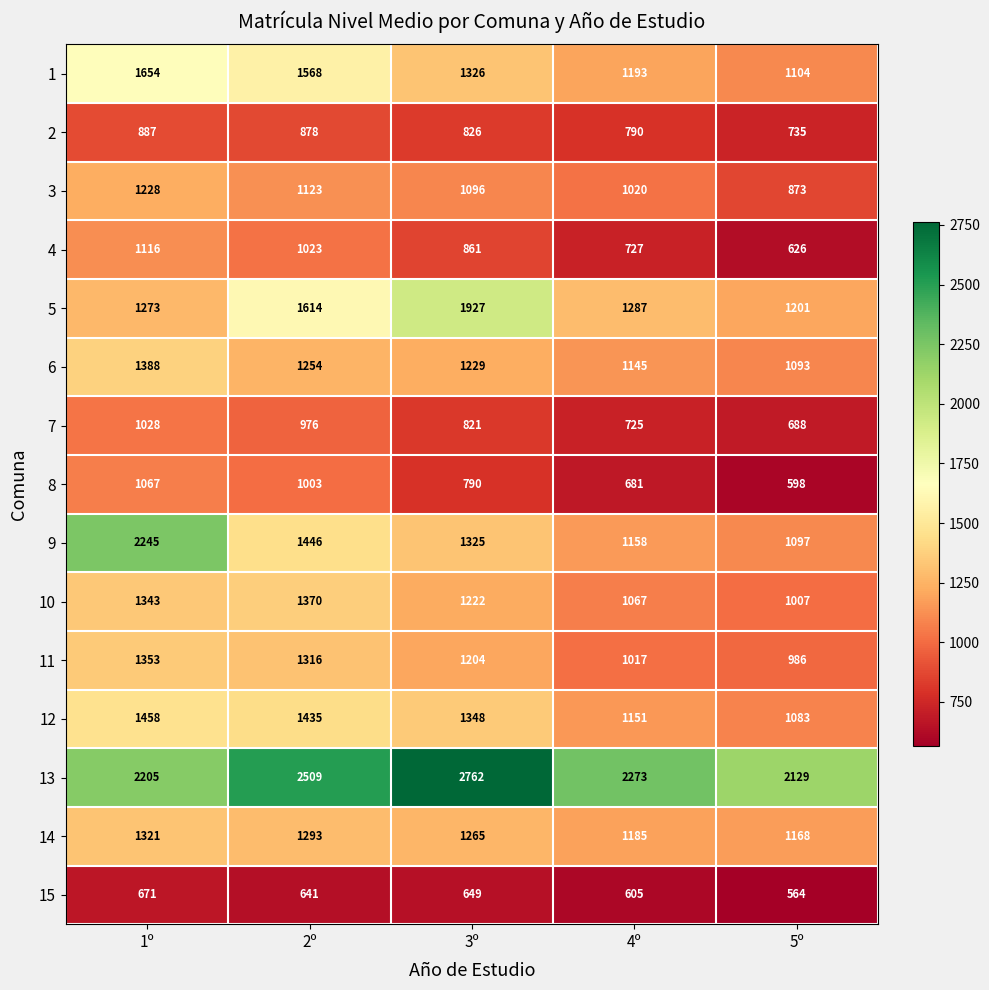

Which category has the lowest value across all series?

5º